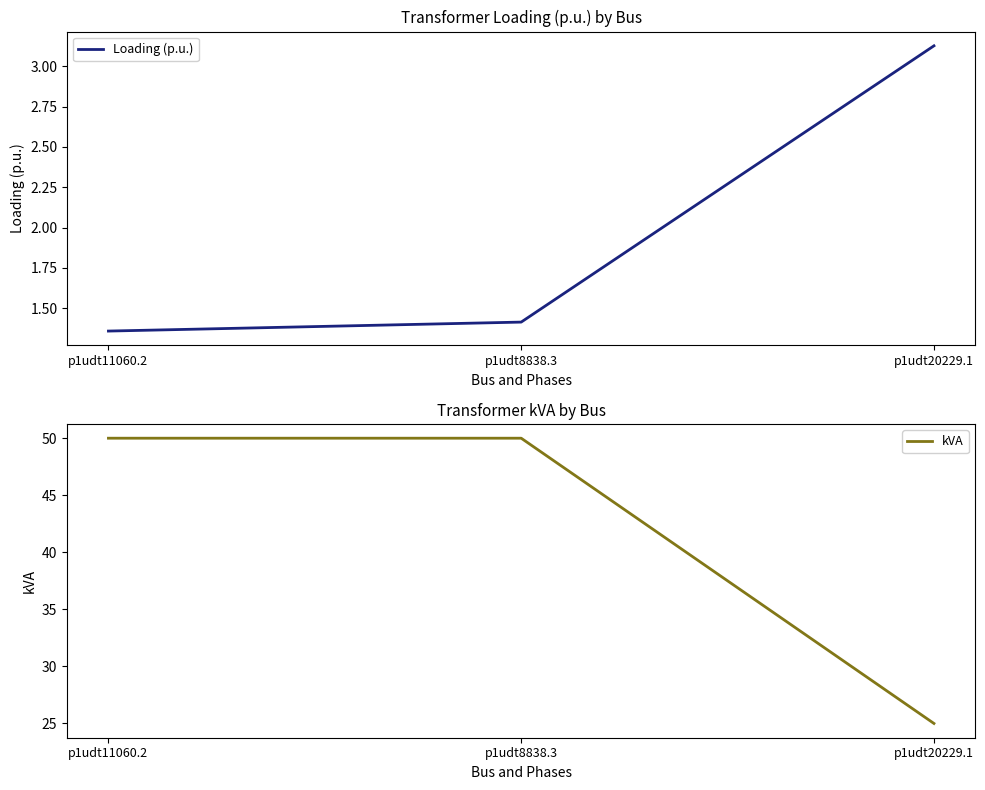

Rank the categories by Loading (p.u.) value from highest to lowest.

p1udt20229.1, p1udt8838.3, p1udt11060.2